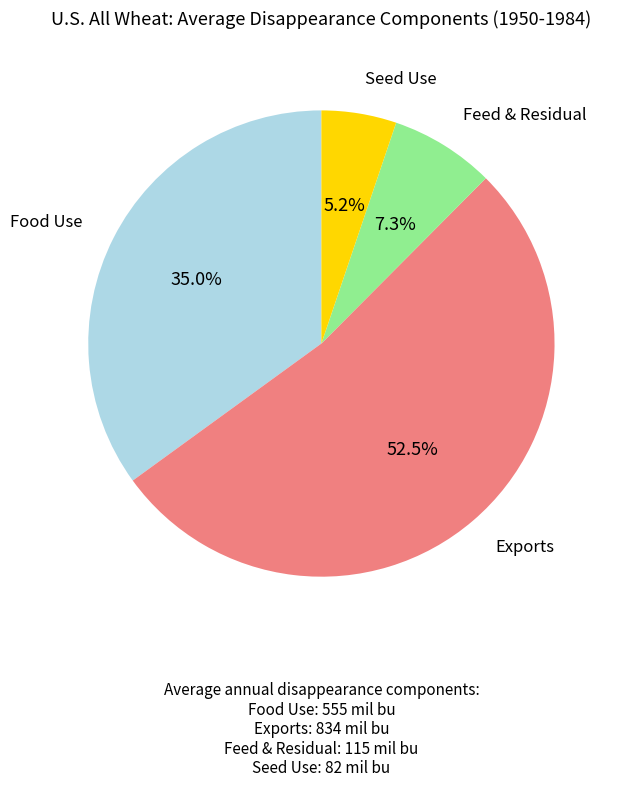

Is there a majority slice in this chart?

Yes